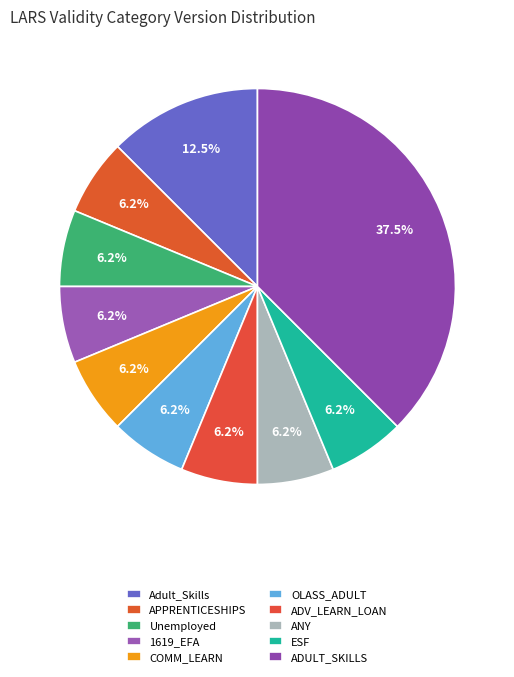

Does Unemployed account for over 50% of the chart?

No